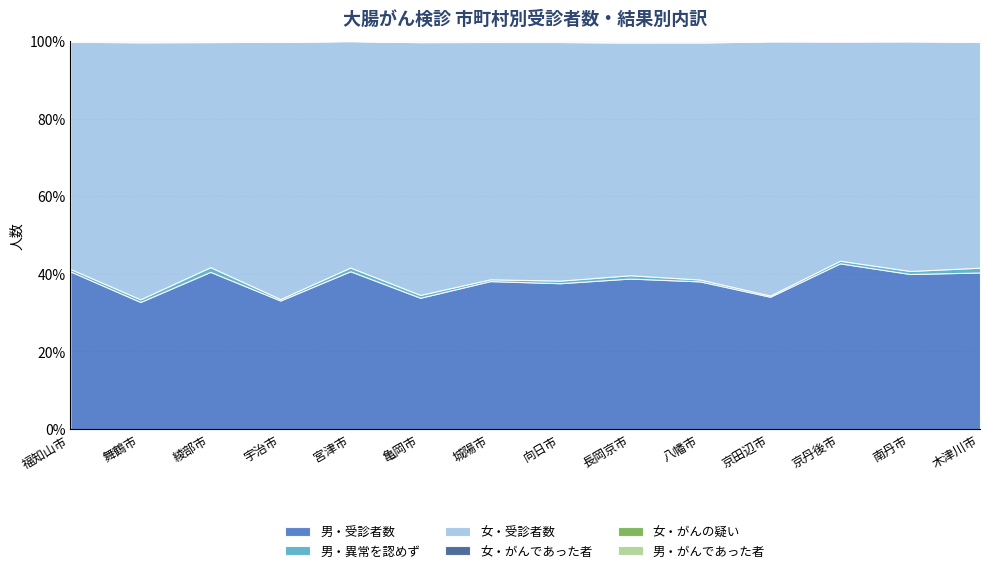

What is the label of the 4th point from the left?

宇治市